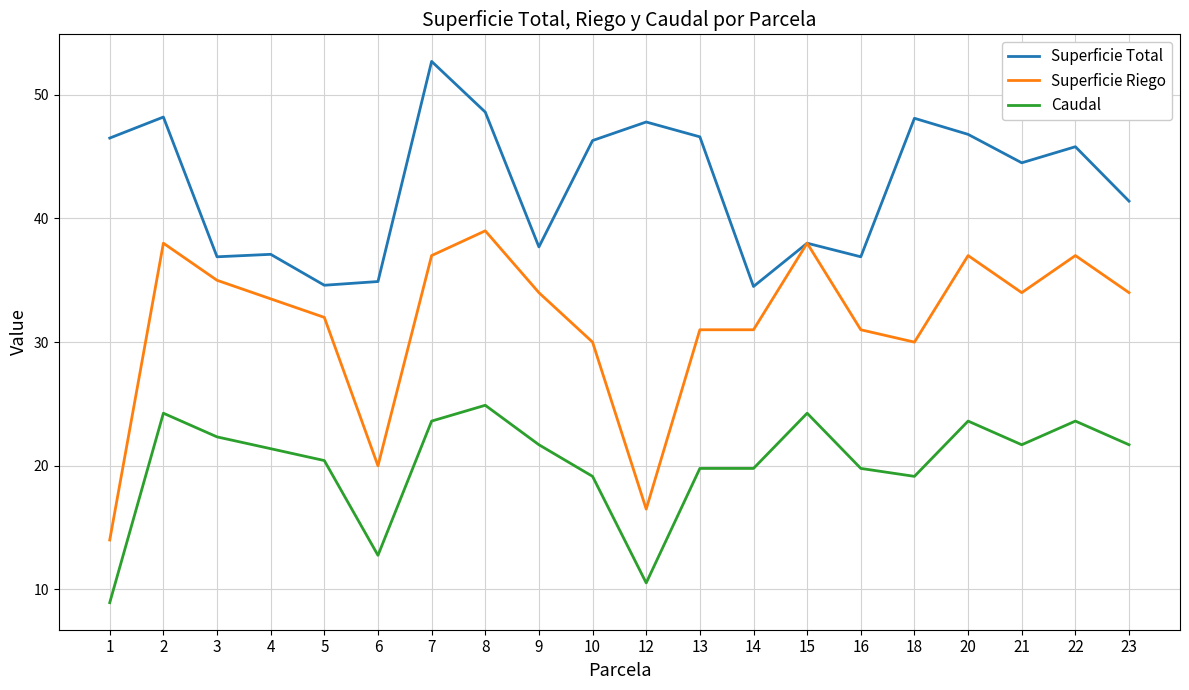

Rank the series by their average value, from lowest to highest.

Caudal, Superficie Riego, Superficie Total